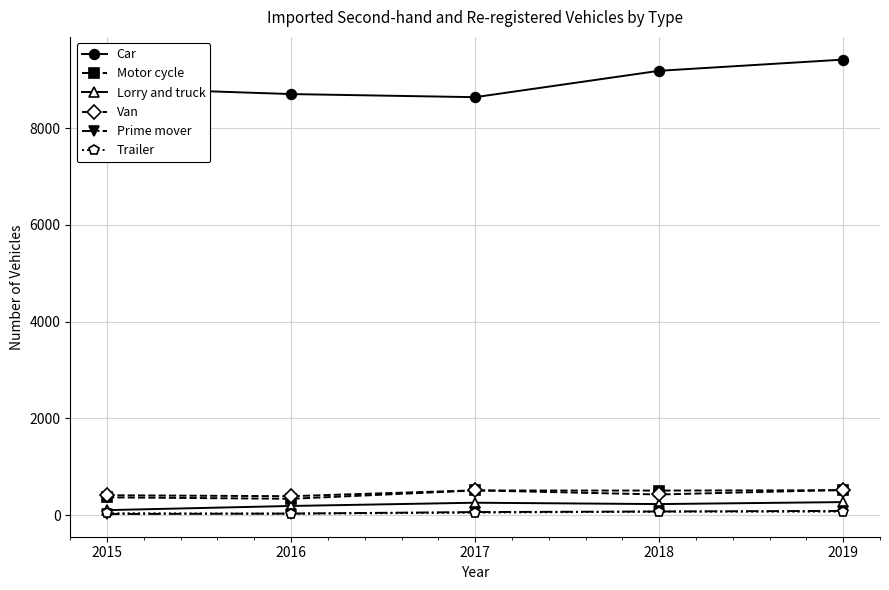

Does the chart have visible grid lines?

Yes